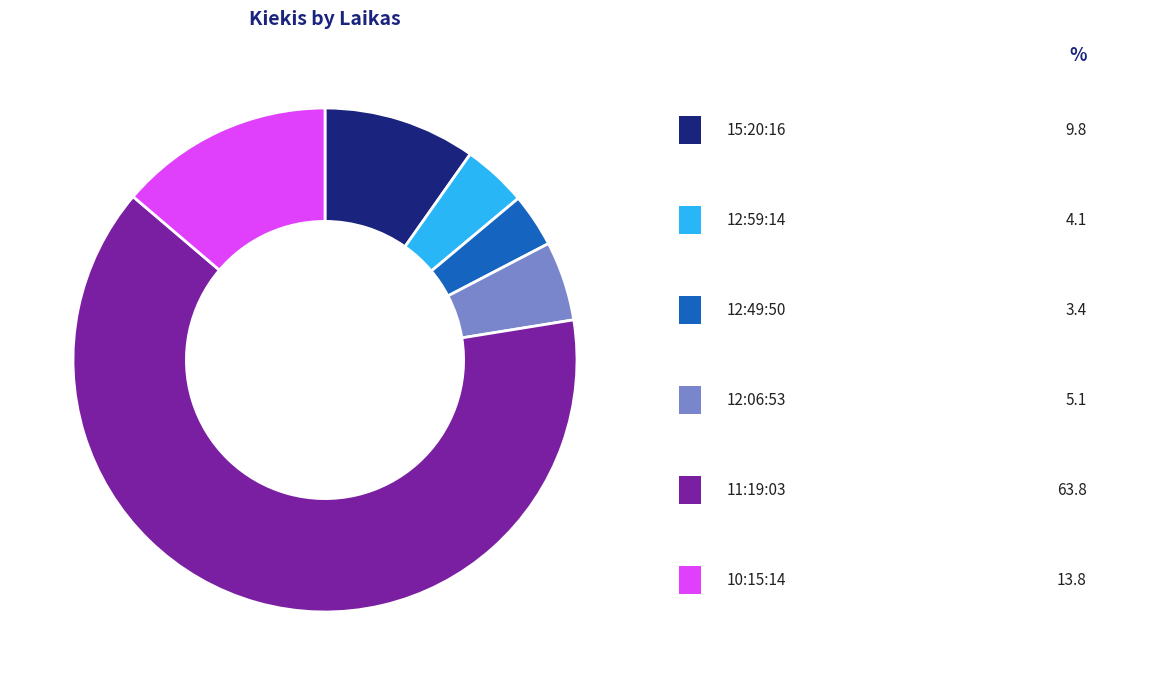

Is there any slice that represents more than half of the pie?

Yes